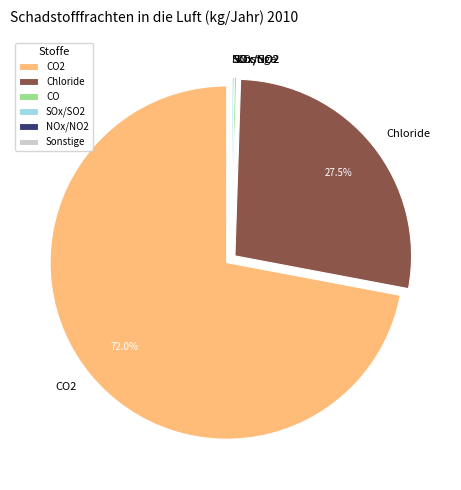

Does Chloride account for over 50% of the chart?

No